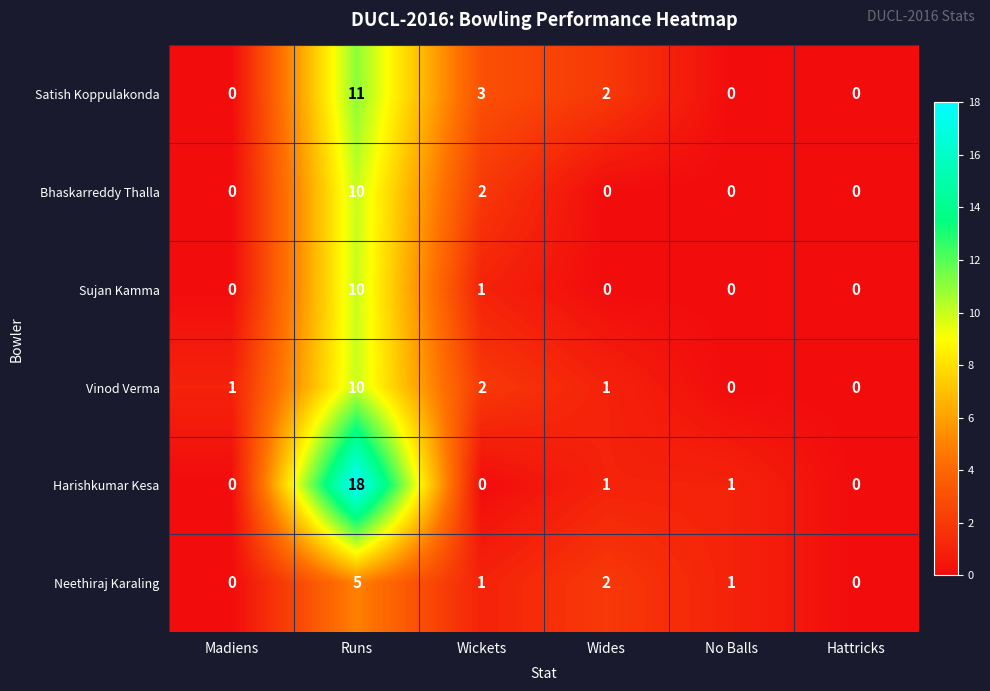

Which series has the largest total across all categories?

Harishkumar Kesa